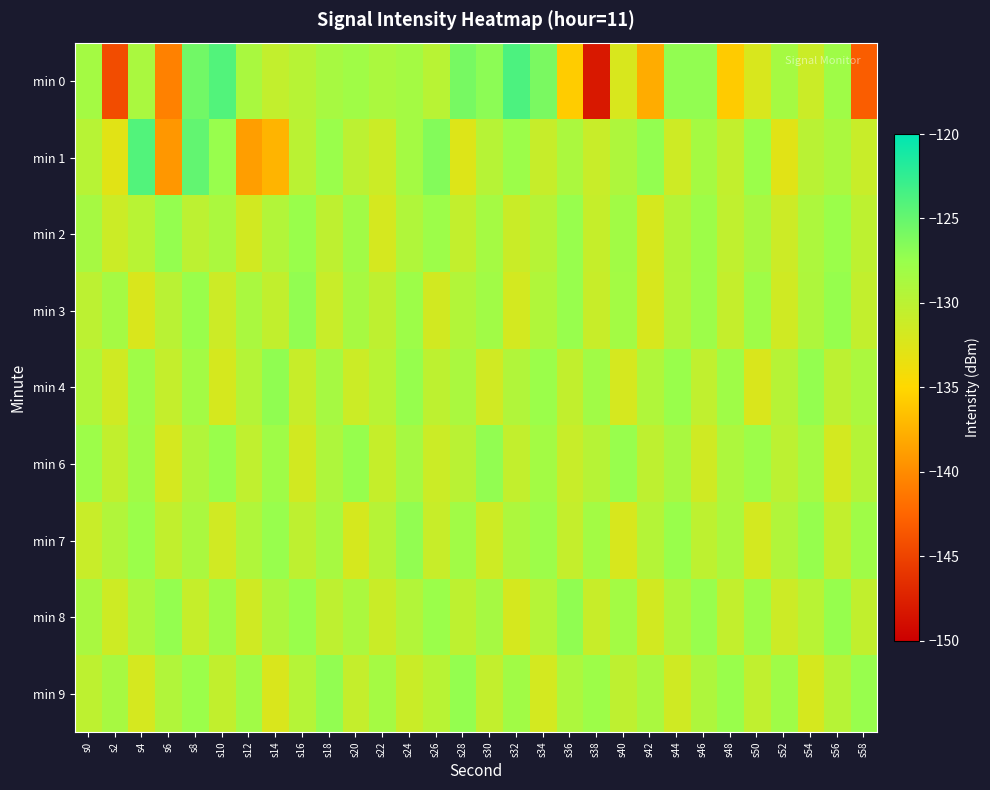

Which has a higher value, s34 or s20?

s34